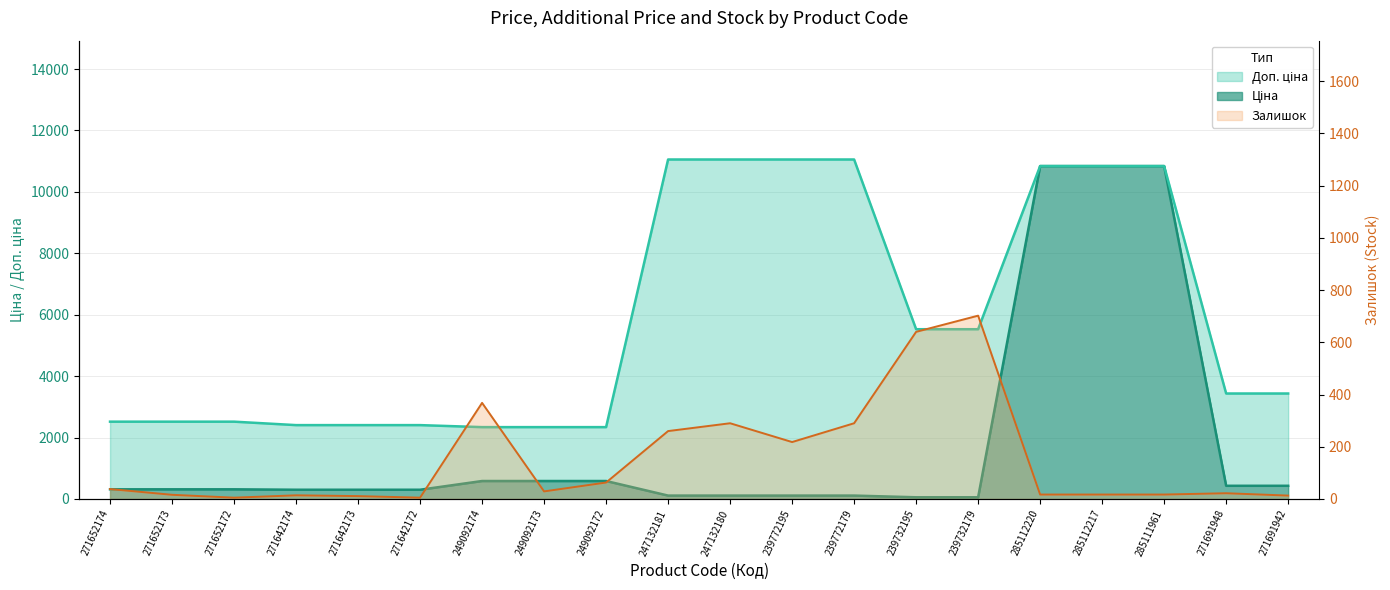

Which has a higher value, 249092173 or 285112220?

285112220